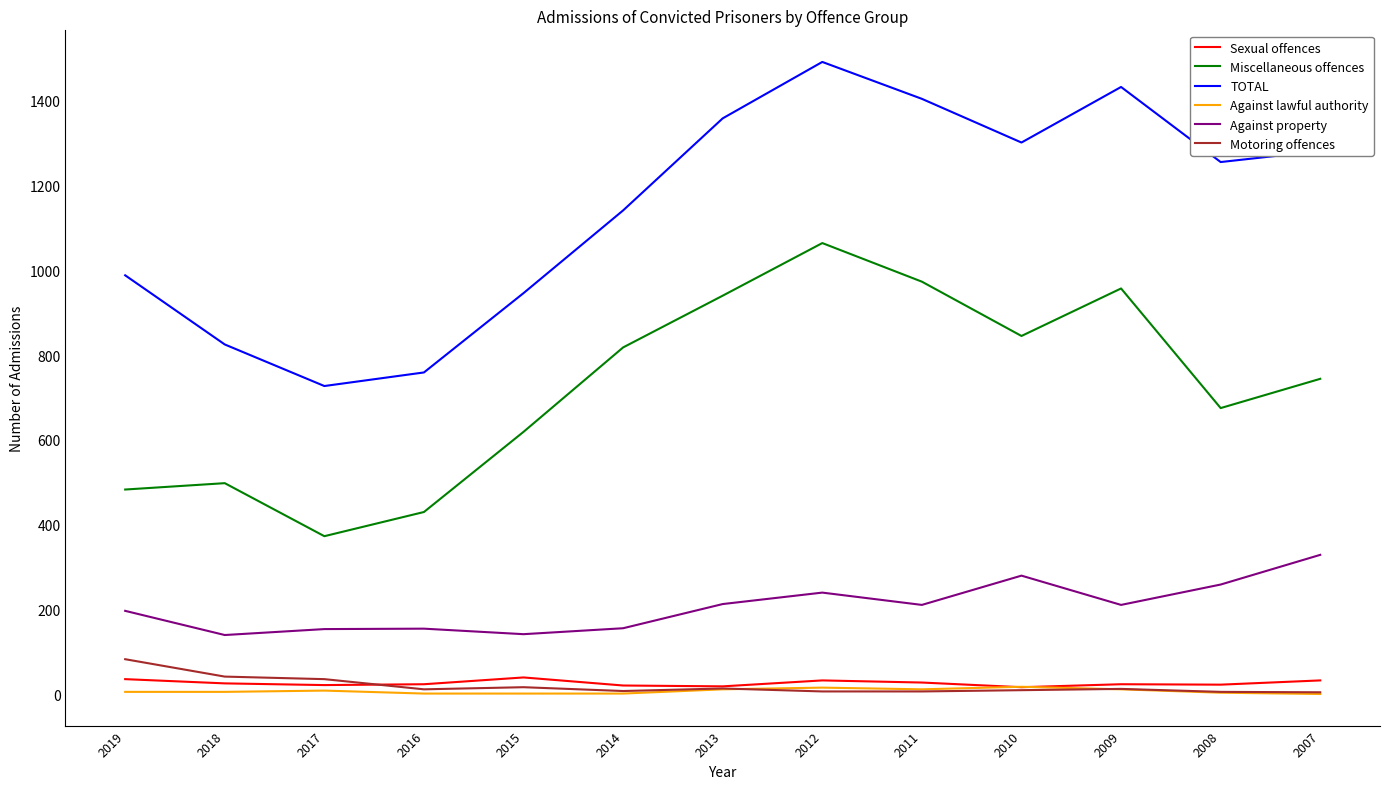

At which category is the sum across all series the highest?

2012